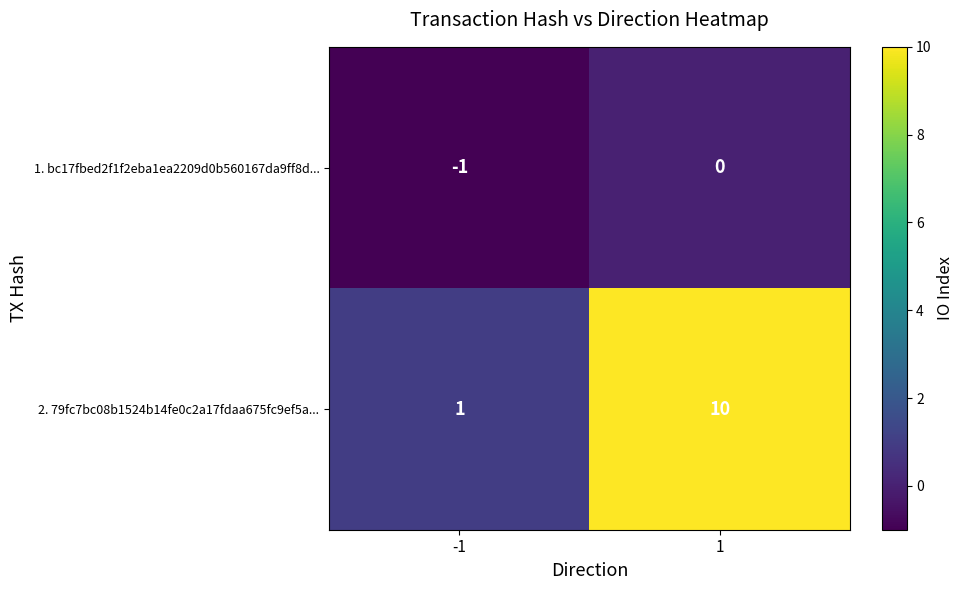

Rank the series by their maximum value, from highest to lowest.

2. 79fc7bc08b1524b14fe0c2a17fdaa675fc9ef5a..., 1. bc17fbed2f1f2eba1ea2209d0b560167da9ff8d...